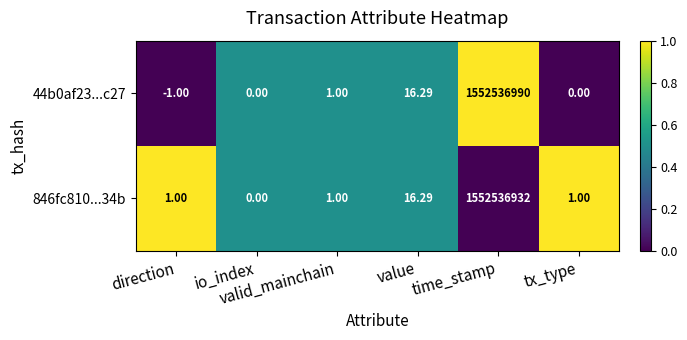

Which series has the largest total across all categories?

44b0af23...c27